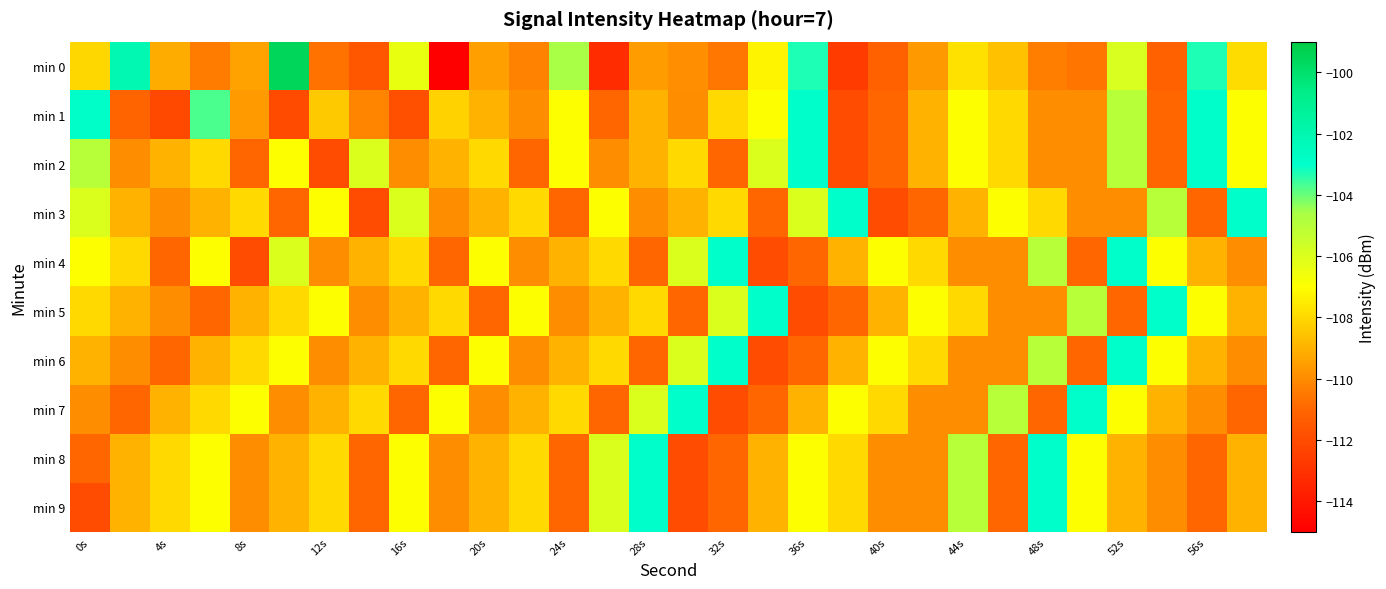

Which series has the widest spread of values?

min 0